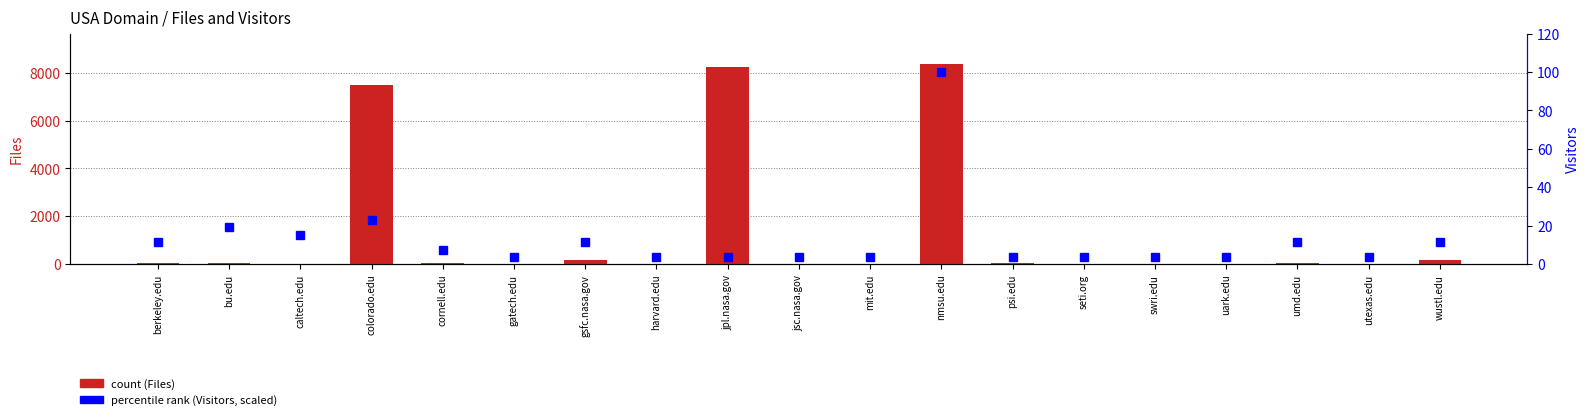

At which category is the sum across all series the highest?

nmsu.edu